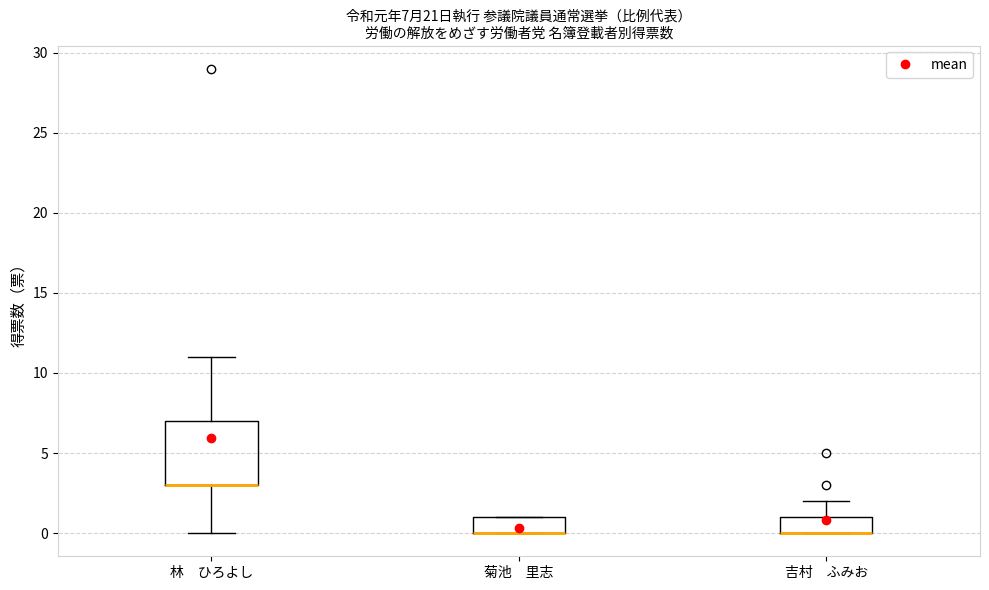

Which box is the tallest, from its lower edge to its upper edge?

林 ひろよし